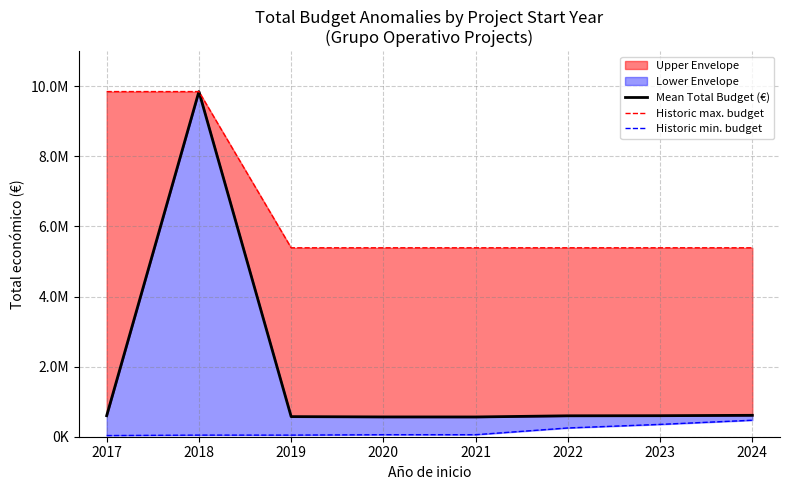

At which category does the chart reach its peak across all series?

2018